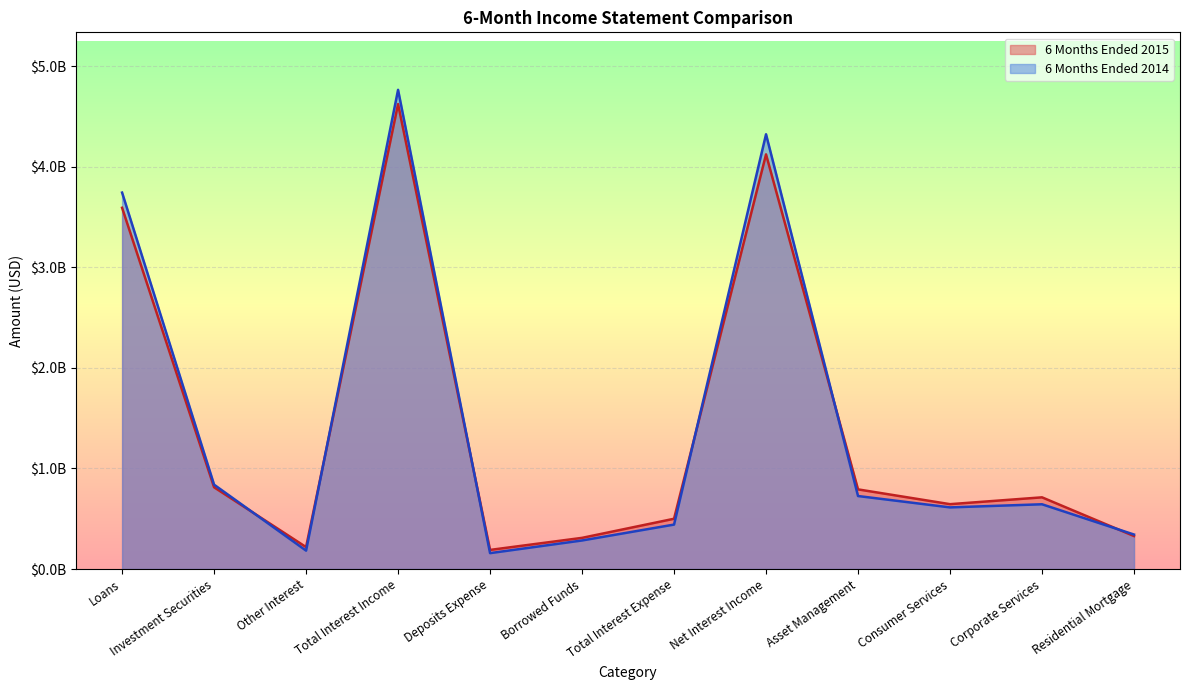

True or false: 6 Months Ended 2014 has more than 2 points higher than both neighbors.

True